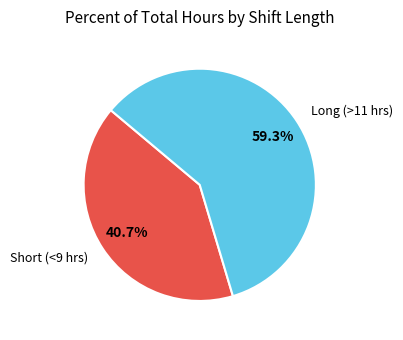

How many segments does this pie chart have?

2